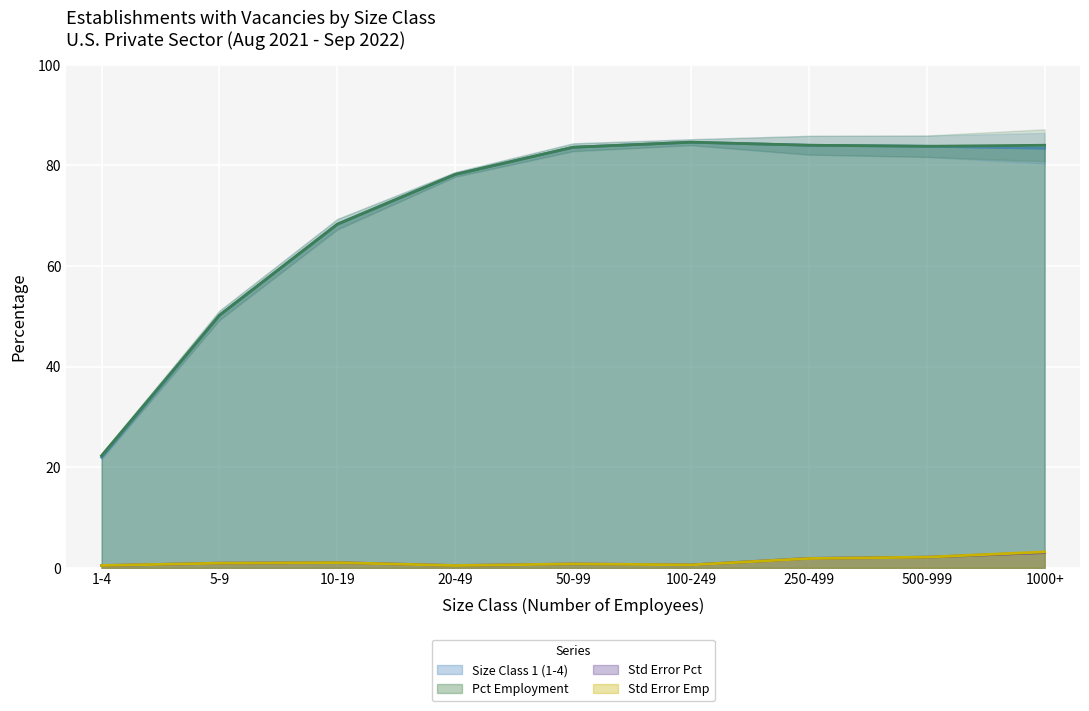

What is the value of the Pct Employment point at the 7th from the left?

84.0